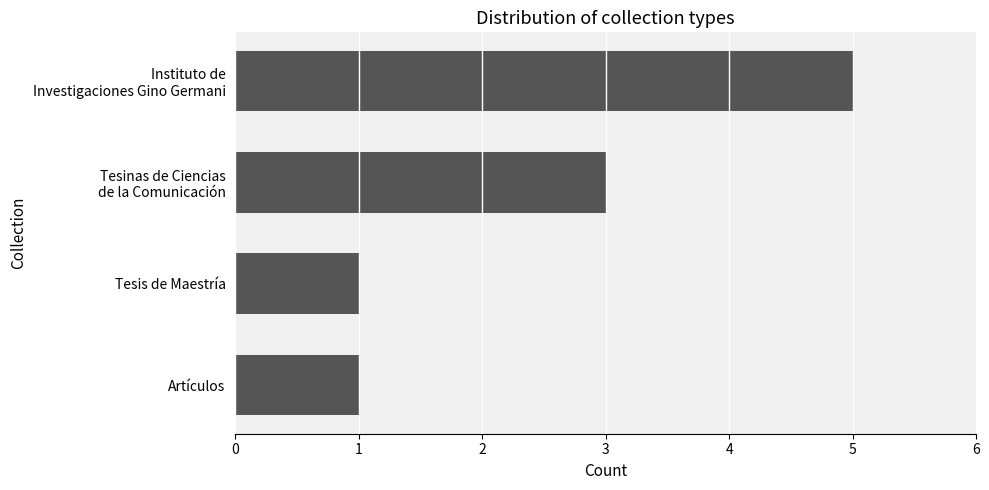

At which label is the value closest to 3?

Tesinas de Ciencias
de la Comunicación